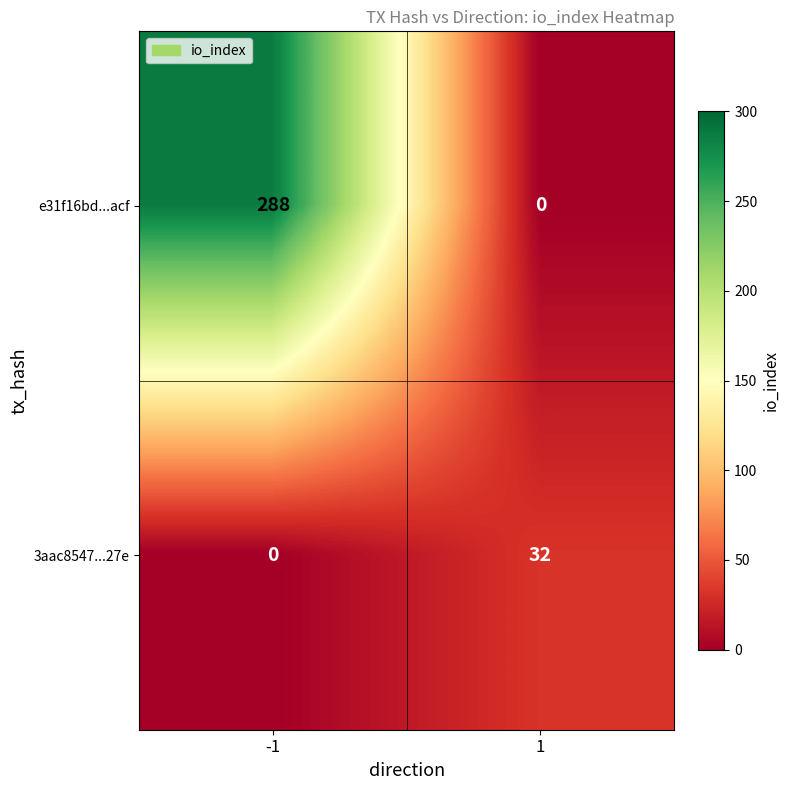

The 3aac8547...27e series shows 0 at -1. True or false?

True